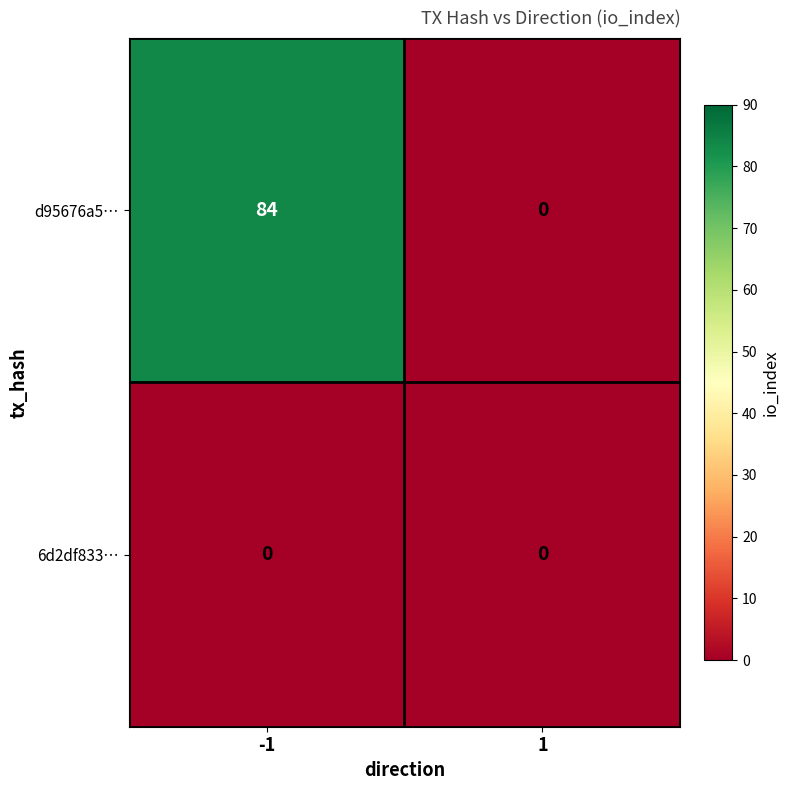

What is the difference between the highest and lowest values at -1?

84